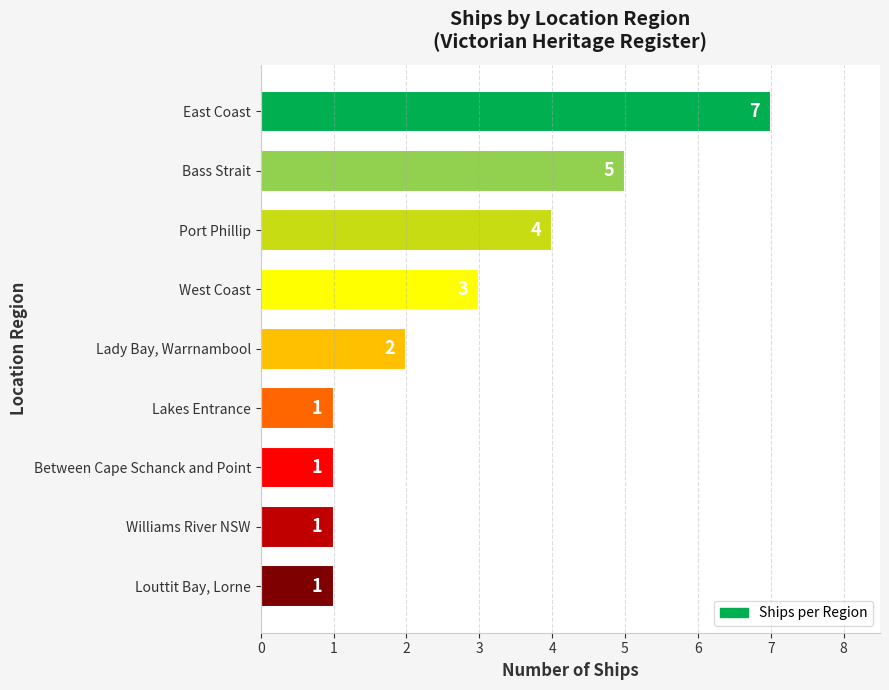

How many values are between 1 and 4?

7